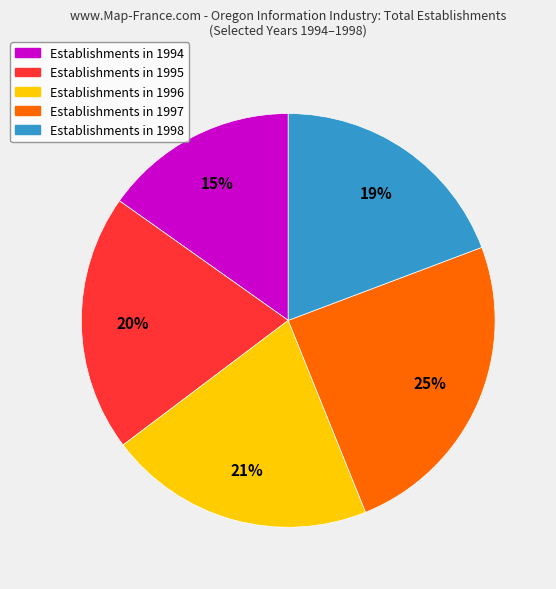

Which has a higher value, Establishments in 1995 or Establishments in 1998?

Establishments in 1995